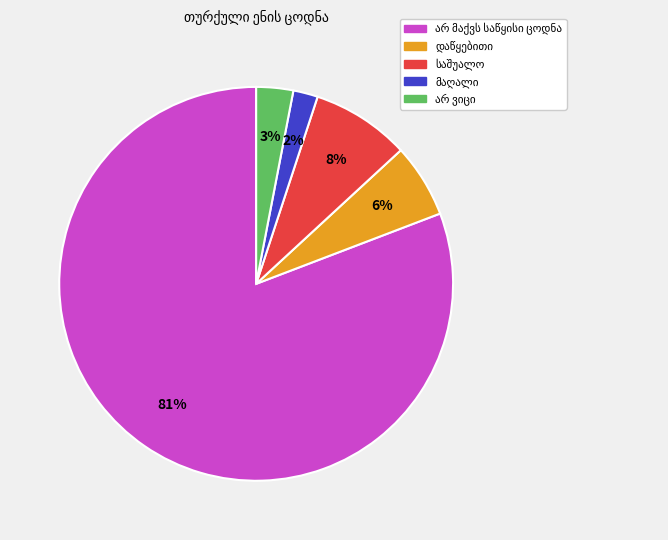

How many segments does this pie chart have?

5